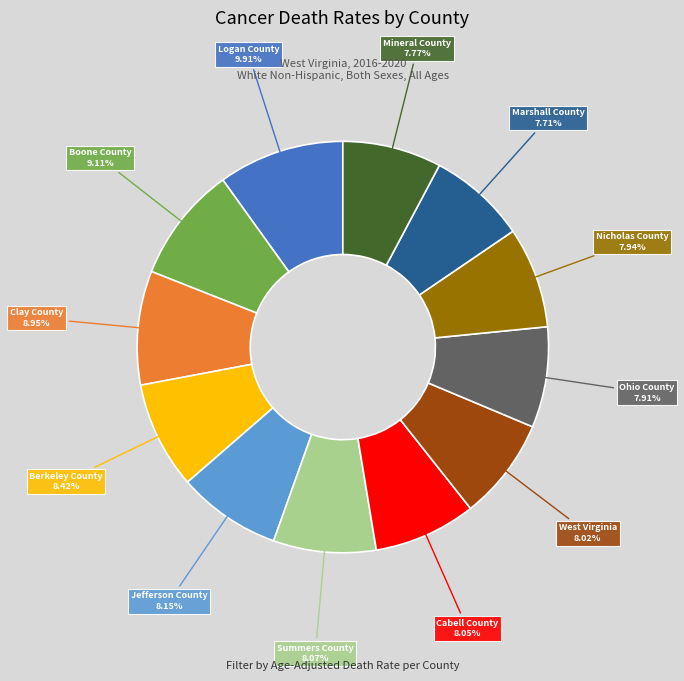

Is there any slice that represents more than half of the pie?

No